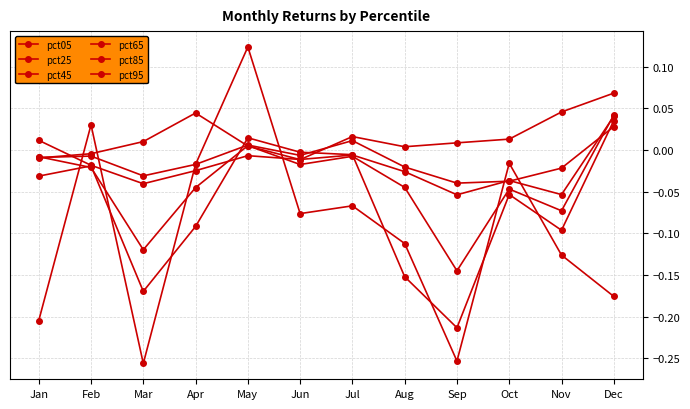

True or false: pct65 has a value of -0.1 at Sep.

False